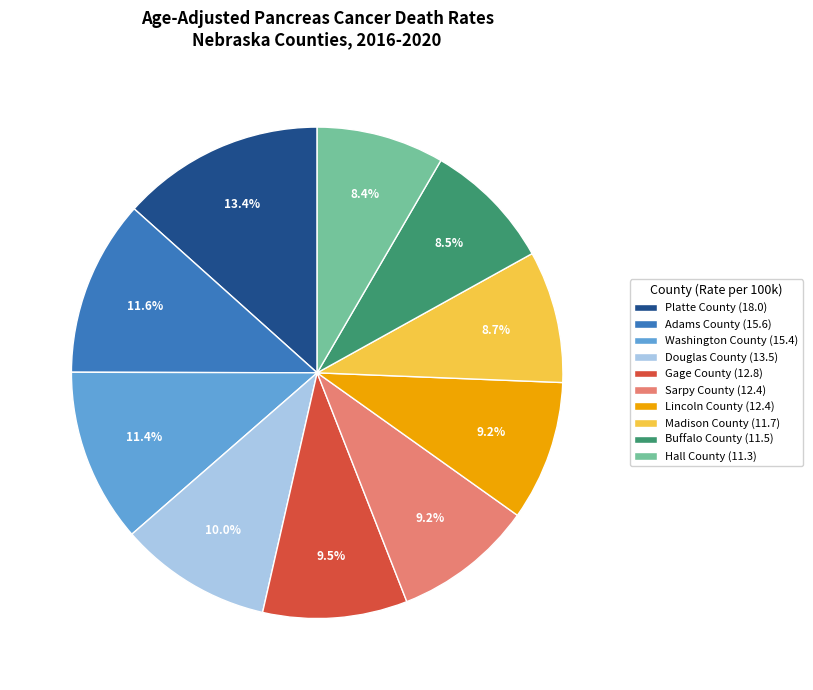

What is the ratio of the value at Washington County to the value at Douglas County?

1.1